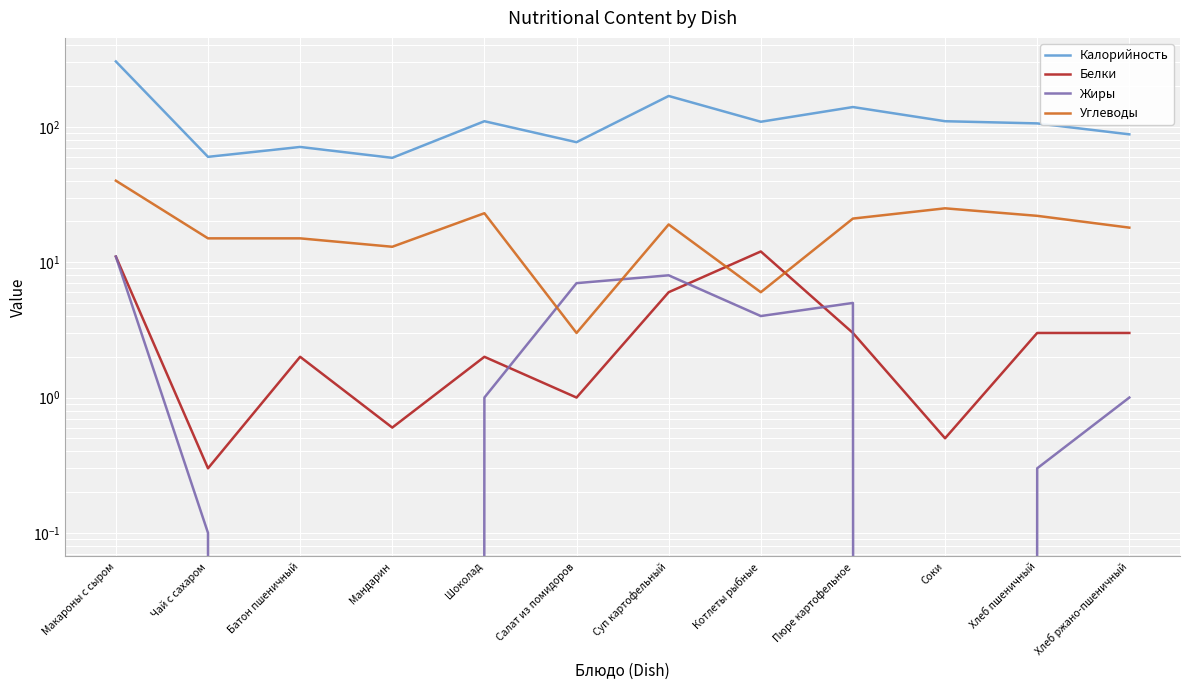

What is the total value across all series at Пюре картофельное?

169.0